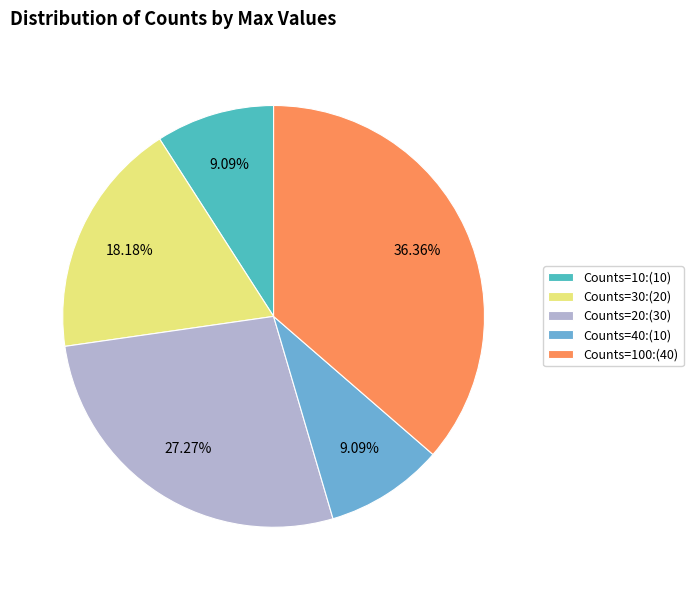

To the nearest percent, what is the difference between the largest and smallest slice percentages?

27%